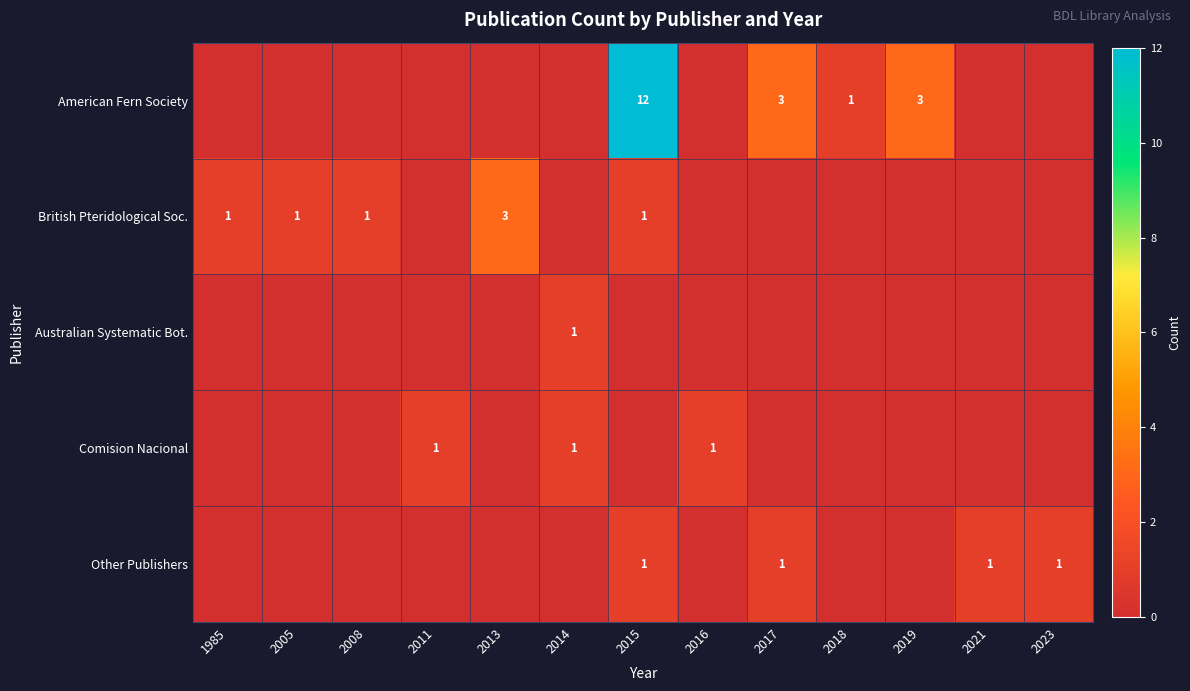

At how many categories does at least one series exceed 11?

1